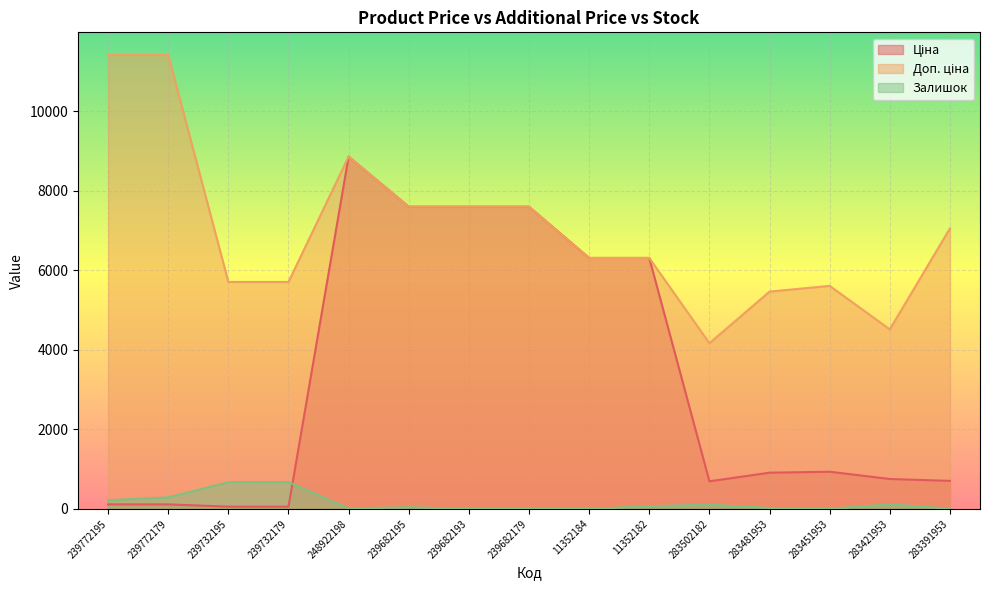

What is the label of the 4th point from the left?

239732179